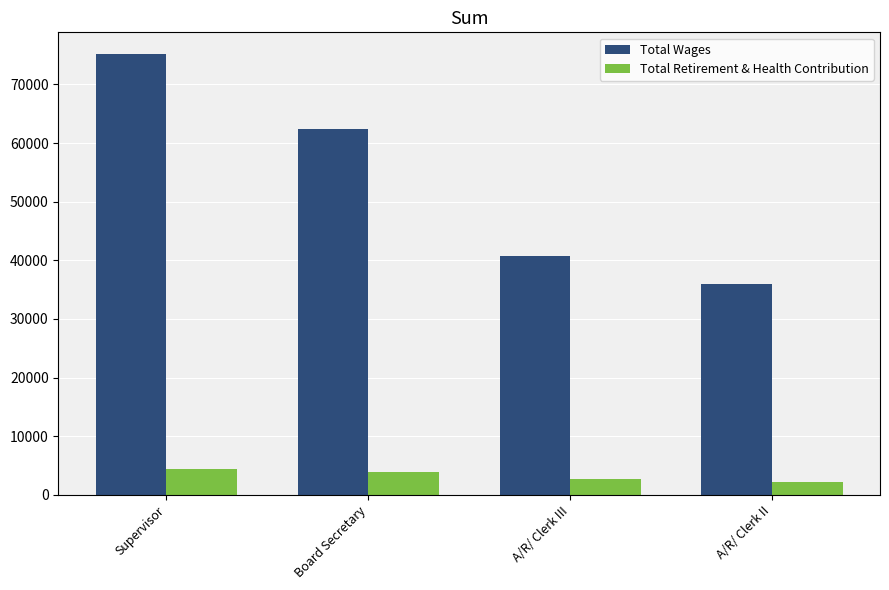

How many categories are shown in the chart?

4